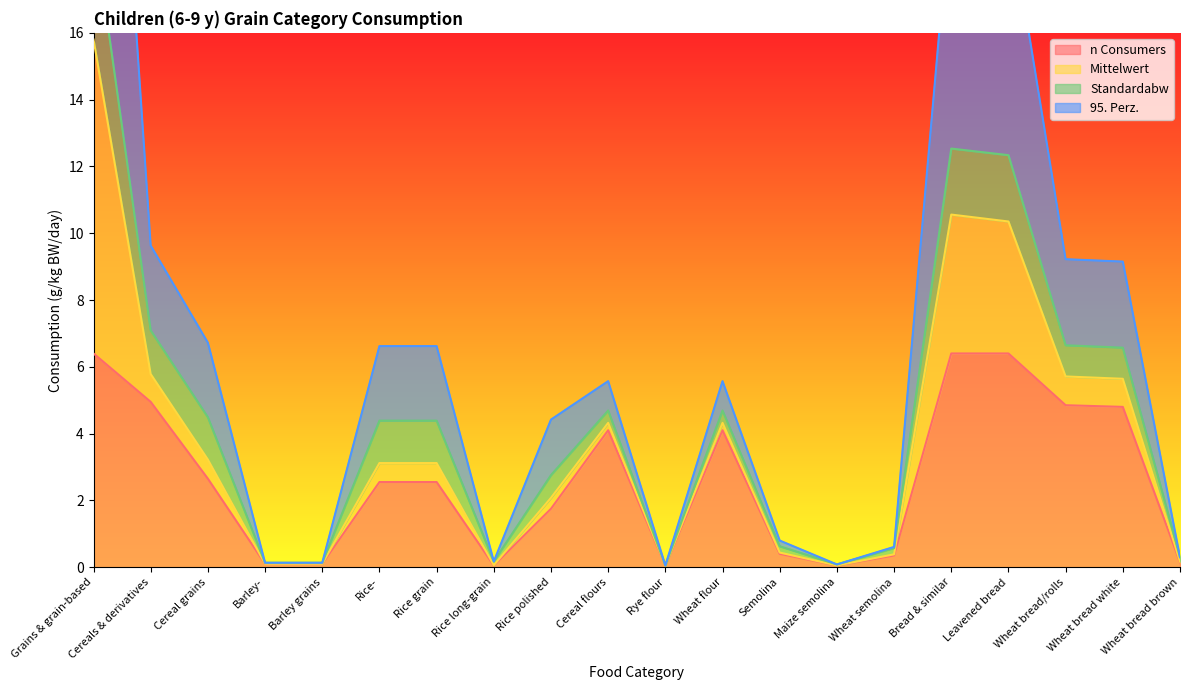

What is the label of the 14th point from the left?

Maize semolina